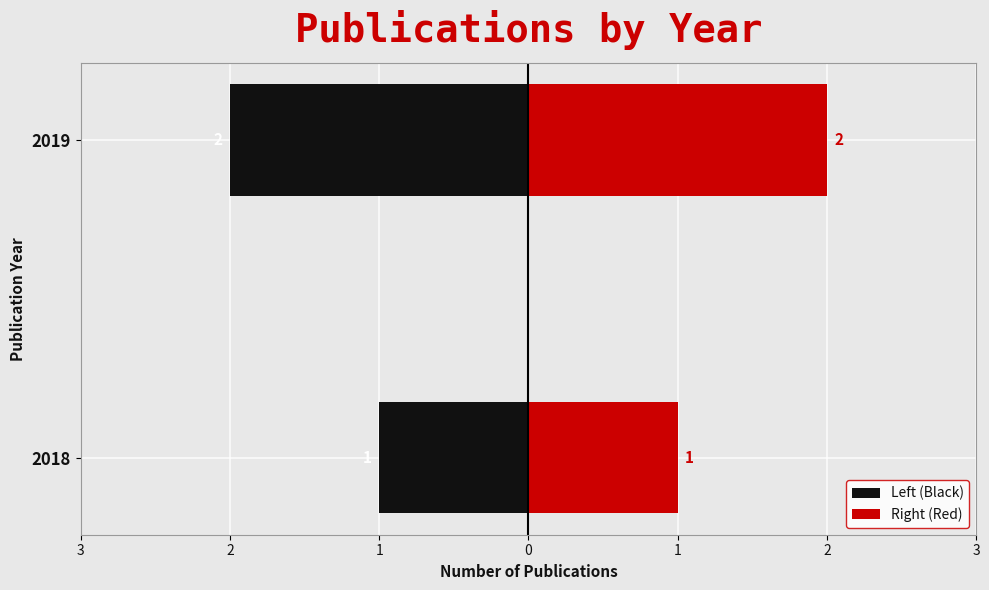

What is the difference between the Left (Black) values at 2018 and 2019?

1